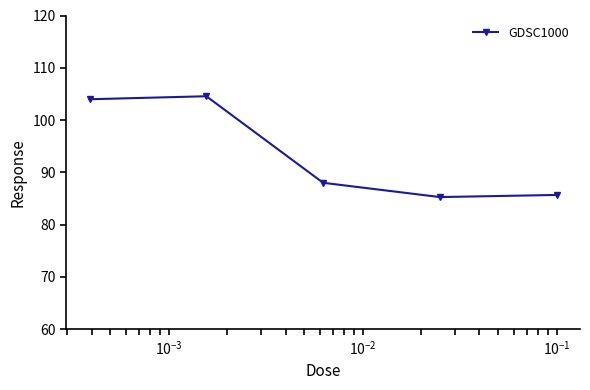

True or false: there are more than 1 points higher than both neighbors.

False